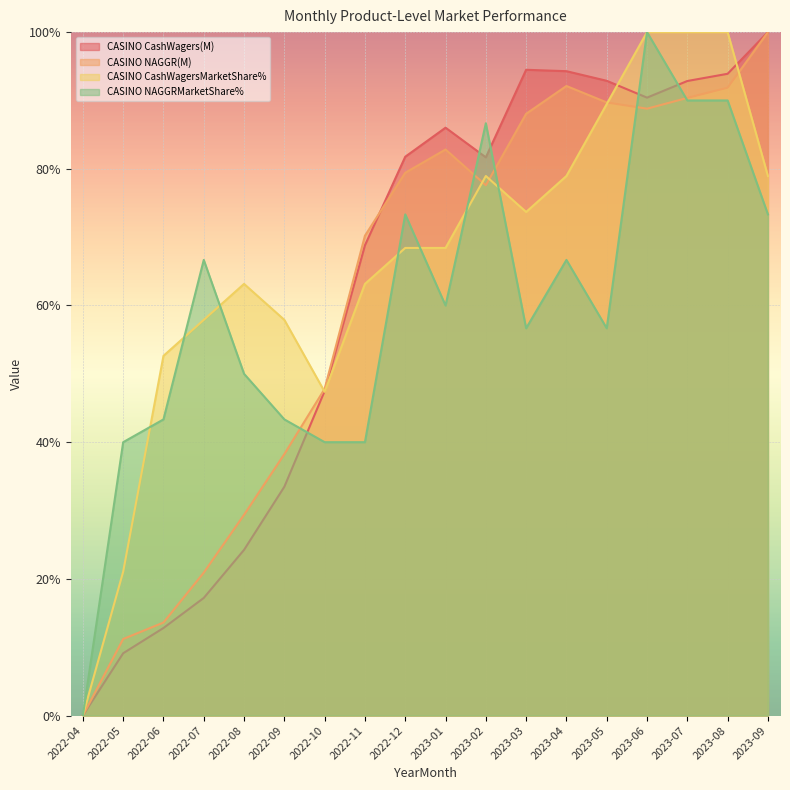

Is the value of CASINO NAGGRMarketShare% at 2023-03 greater than the value of CASINO NAGGR(M) at 2023-09?

No